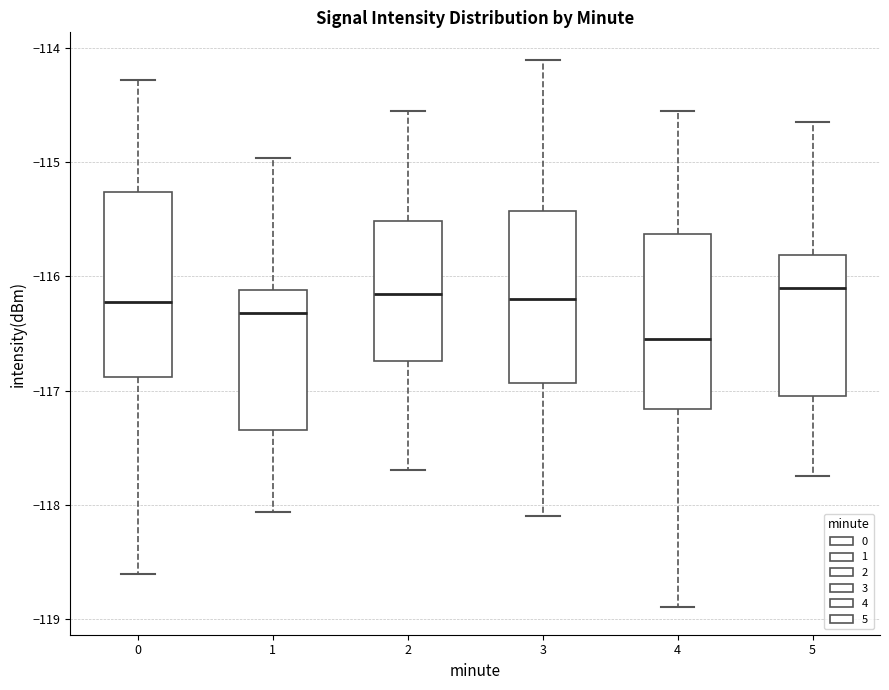

Reading left to right, transcribe this box plot: for each box, give where its median line is, the range the box spans, and where its two whiskers end, as read against the y-axis. The values are not printed on the chart, so give them approximately, as read against the axis.

0: median -116.2, box -116.9 to -115.3, whiskers -118.6 to -114.3
1: median -116.3, box -117.3 to -116.1, whiskers -118.1 to -115.0
2: median -116.1, box -116.7 to -115.5, whiskers -117.7 to -114.5
3: median -116.2, box -116.9 to -115.4, whiskers -118.1 to -114.1
4: median -116.5, box -117.2 to -115.6, whiskers -118.9 to -114.5
5: median -116.1, box -117.0 to -115.8, whiskers -117.7 to -114.6